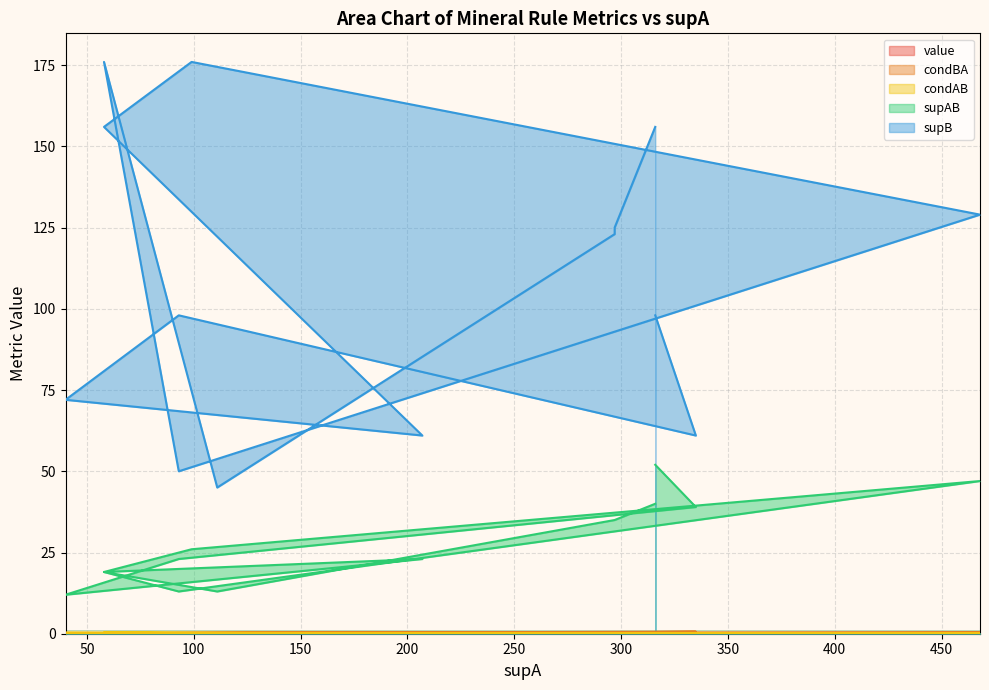

What is the value of the condAB point at the 13th from the left?

0.1